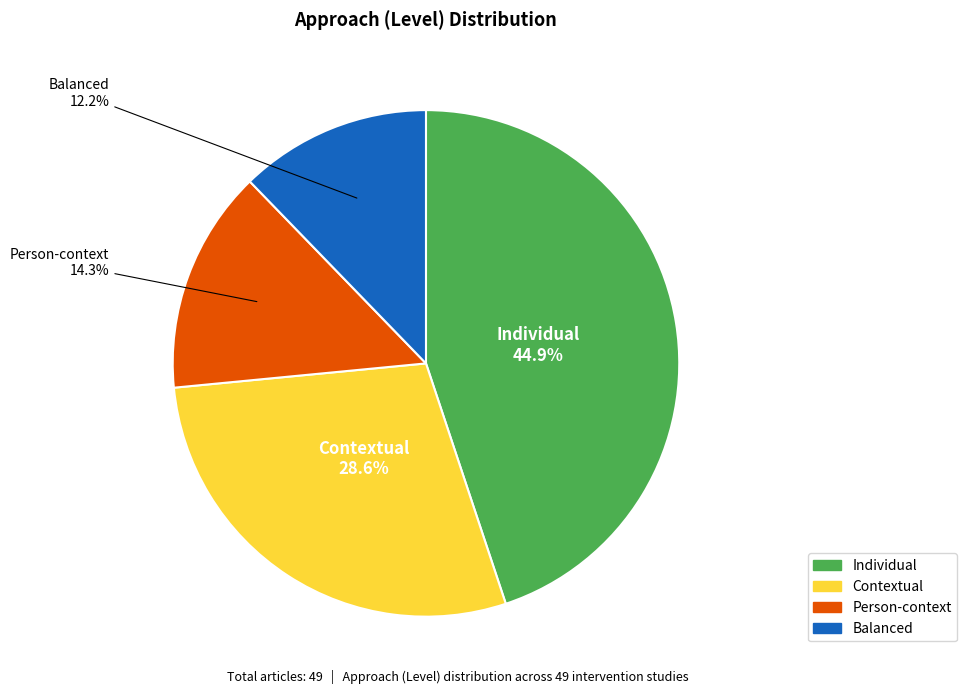

To the nearest percent, what percentage of the pie is Individual?

45%